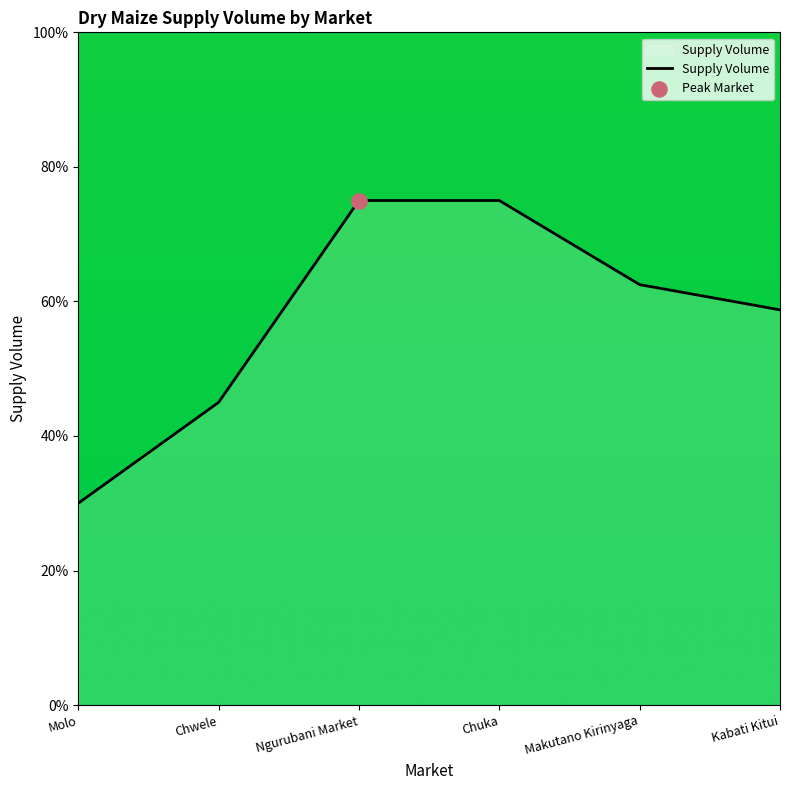

What is the ratio of the value at Makutano Kirinyaga to the value at Kabati Kitui?

1.1